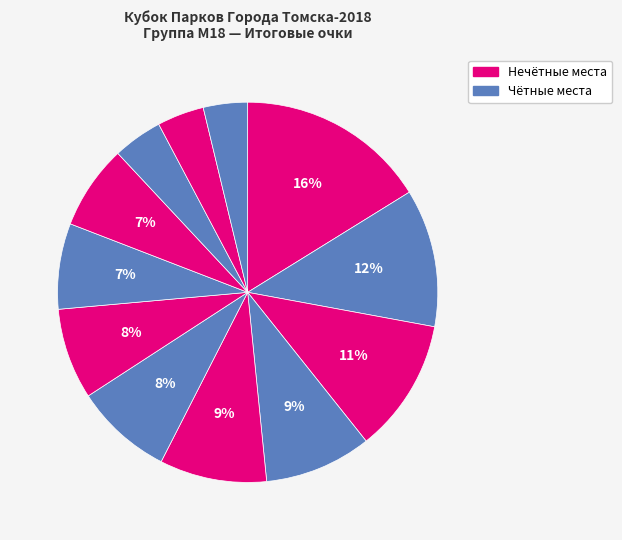

How many segments does this pie chart have?

12